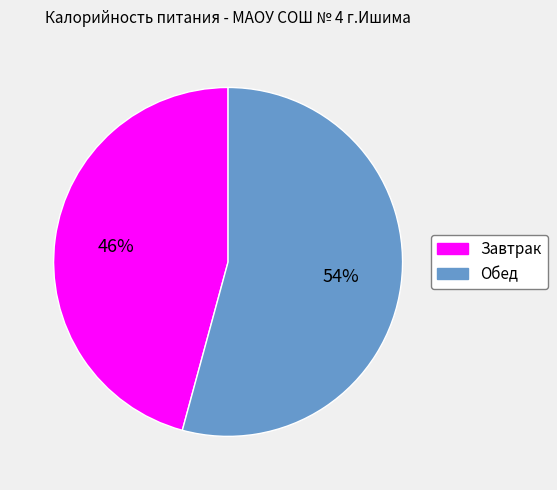

How many segments does this pie chart have?

2